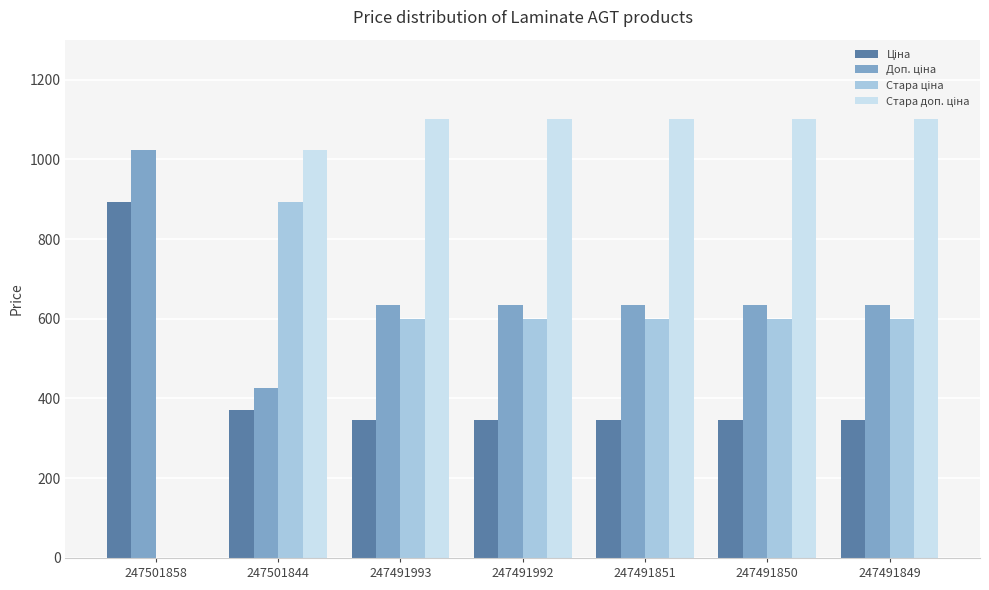

What is the total value across all series at 247491849?

2679.5